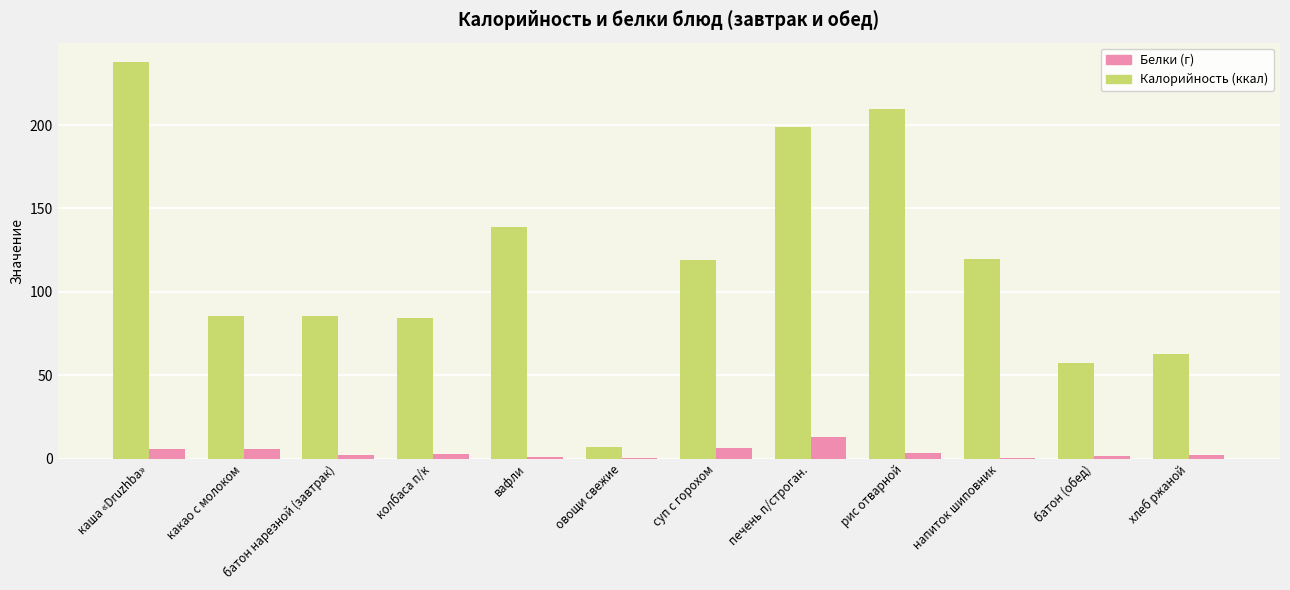

Which category has the highest value across all series?

каша «Druzhba»